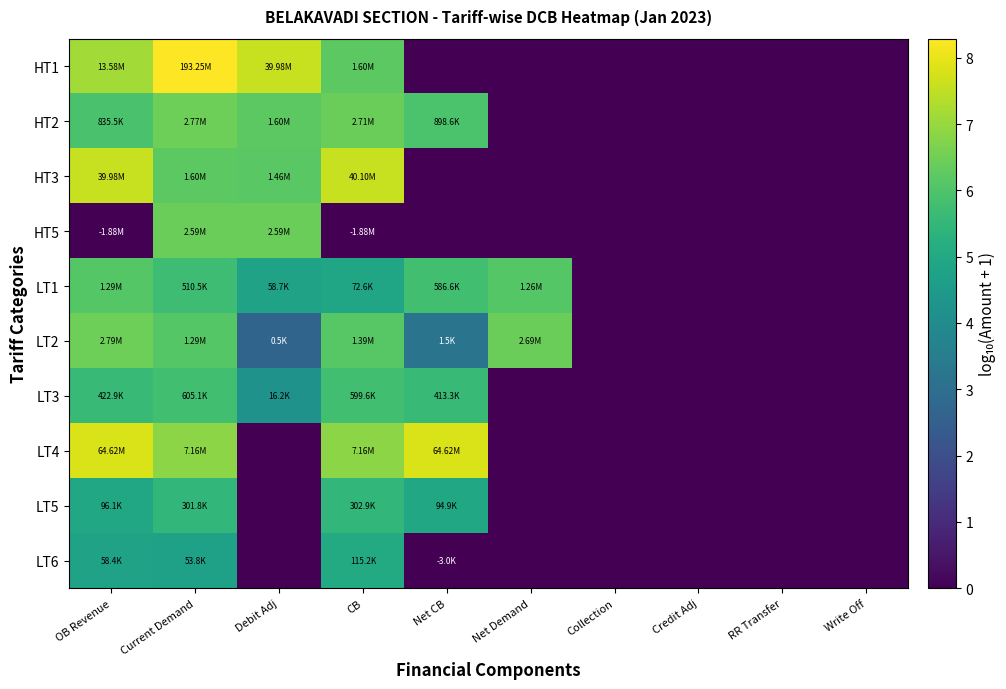

Reading left to right, extract all data points from this chart.

HT1: OB Revenue=7.1	Current Demand=8.3	Debit Adj=7.6	CB=6.2	Net CB=0.0	Net Demand=0.0	Collection=0.0	Credit Adj=0.0	RR Transfer=0.0	Write Off=0.0
HT2: OB Revenue=5.9	Current Demand=6.4	Debit Adj=6.2	CB=6.4	Net CB=6.0	Net Demand=0.0	Collection=0.0	Credit Adj=0.0	RR Transfer=0.0	Write Off=0.0
HT3: OB Revenue=7.6	Current Demand=6.2	Debit Adj=6.2	CB=7.6	Net CB=0.0	Net Demand=0.0	Collection=0.0	Credit Adj=0.0	RR Transfer=0.0	Write Off=0.0
HT5: OB Revenue=0.0	Current Demand=6.4	Debit Adj=6.4	CB=0.0	Net CB=0.0	Net Demand=0.0	Collection=0.0	Credit Adj=0.0	RR Transfer=0.0	Write Off=0.0
LT1: OB Revenue=6.1	Current Demand=5.7	Debit Adj=4.8	CB=4.9	Net CB=5.8	Net Demand=6.1	Collection=0.0	Credit Adj=0.0	RR Transfer=0.0	Write Off=0.0
LT2: OB Revenue=6.4	Current Demand=6.1	Debit Adj=2.7	CB=6.1	Net CB=3.2	Net Demand=6.4	Collection=0.0	Credit Adj=0.0	RR Transfer=0.0	Write Off=0.0
LT3: OB Revenue=5.6	Current Demand=5.8	Debit Adj=4.2	CB=5.8	Net CB=5.6	Net Demand=0.0	Collection=0.0	Credit Adj=0.0	RR Transfer=0.0	Write Off=0.0
LT4: OB Revenue=7.8	Current Demand=6.9	Debit Adj=0.0	CB=6.9	Net CB=7.8	Net Demand=0.0	Collection=0.0	Credit Adj=0.0	RR Transfer=0.0	Write Off=0.0
LT5: OB Revenue=5.0	Current Demand=5.5	Debit Adj=0.0	CB=5.5	Net CB=5.0	Net Demand=0.0	Collection=0.0	Credit Adj=0.0	RR Transfer=0.0	Write Off=0.0
LT6: OB Revenue=4.8	Current Demand=4.7	Debit Adj=0.0	CB=5.1	Net CB=0.0	Net Demand=0.0	Collection=0.0	Credit Adj=0.0	RR Transfer=0.0	Write Off=0.0